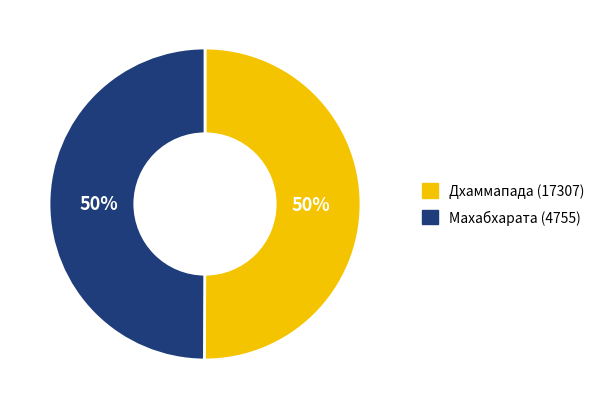

What is the ratio of the value at Дхаммапада (17307) to the value at Махабхарата (4755)?

1.0